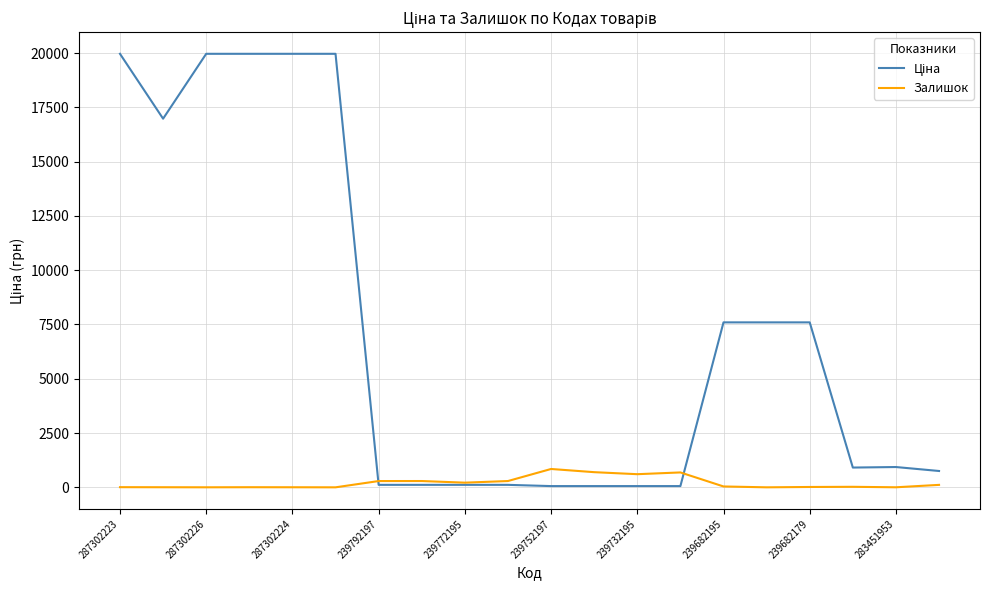

What is the maximum value for Залишок?

845.0